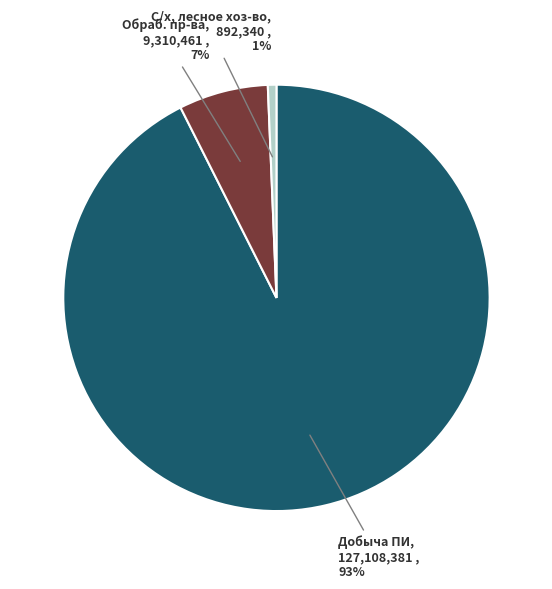

To the nearest percent, what is the average slice percentage?

33%